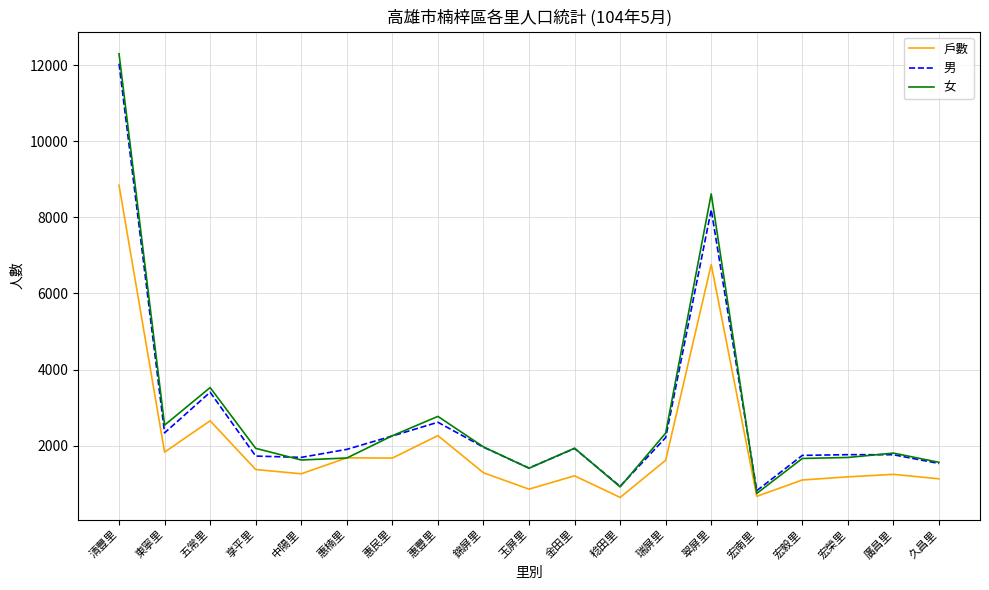

Between 五常里 and 翠屏里, which series saw the biggest shift?

女